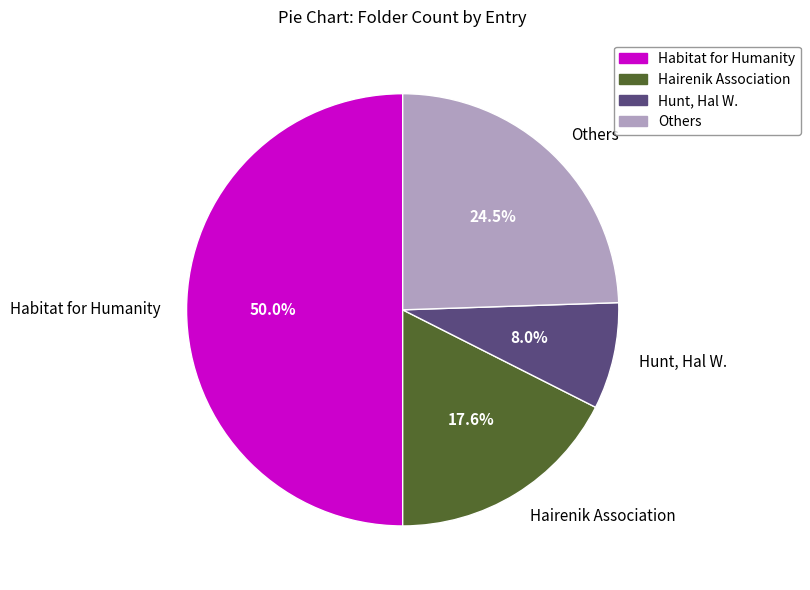

Does Others represent more than half of the total?

No